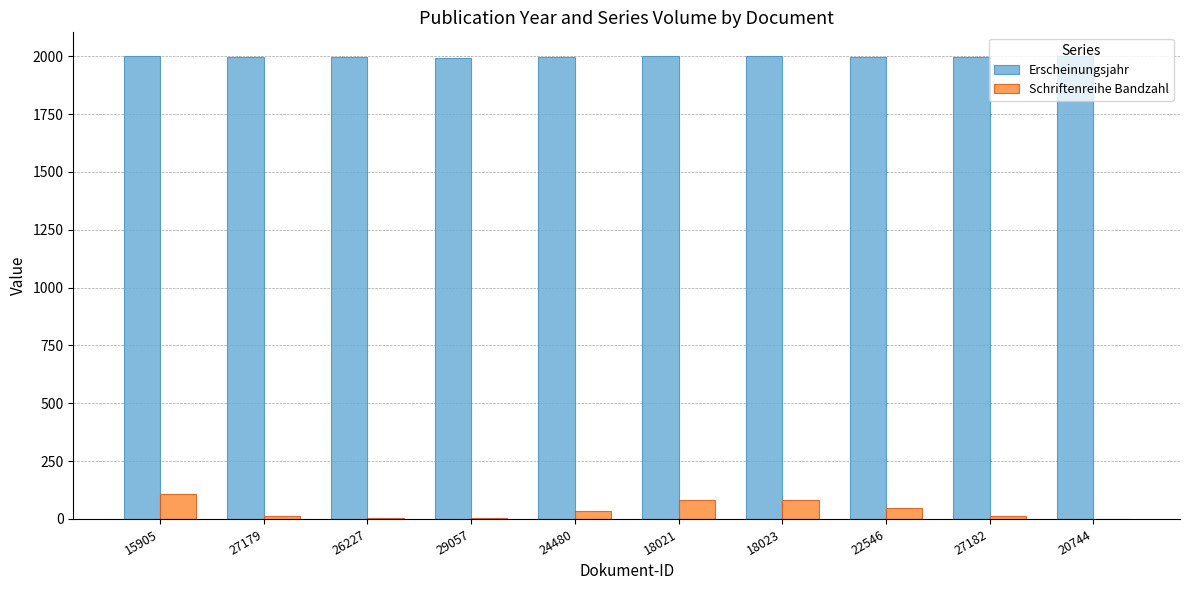

Is it true that Erscheinungsjahr equals 1998 at 22546?

True